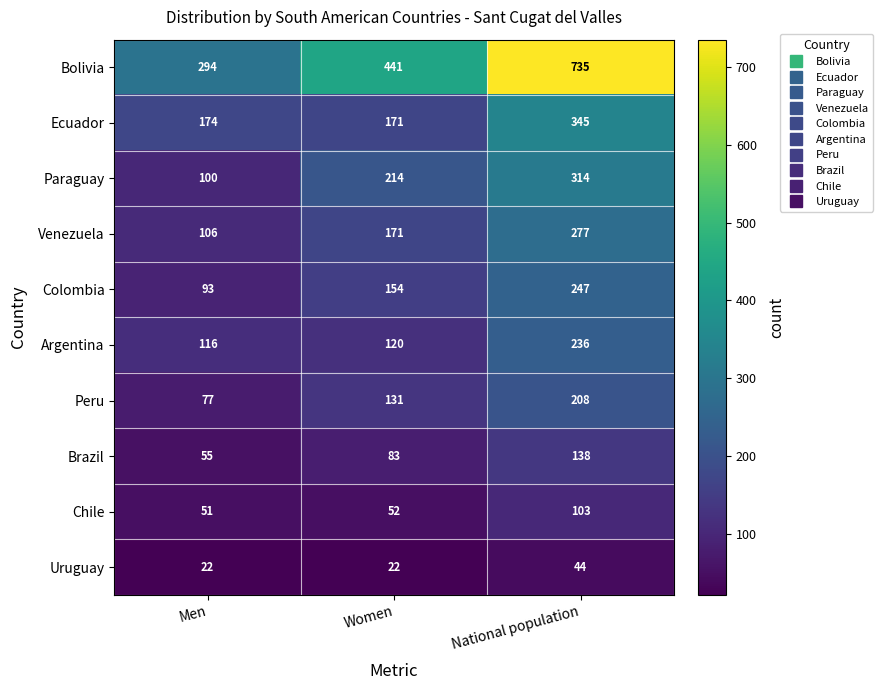

What is the difference between the maximum and minimum values in the Colombia series?

154